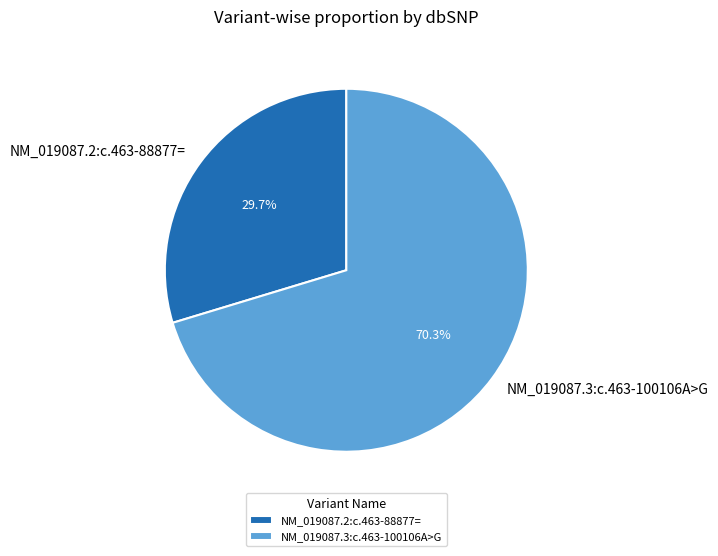

Which slice represents more than half of the pie?

NM_019087.3:c.463-100106A>G